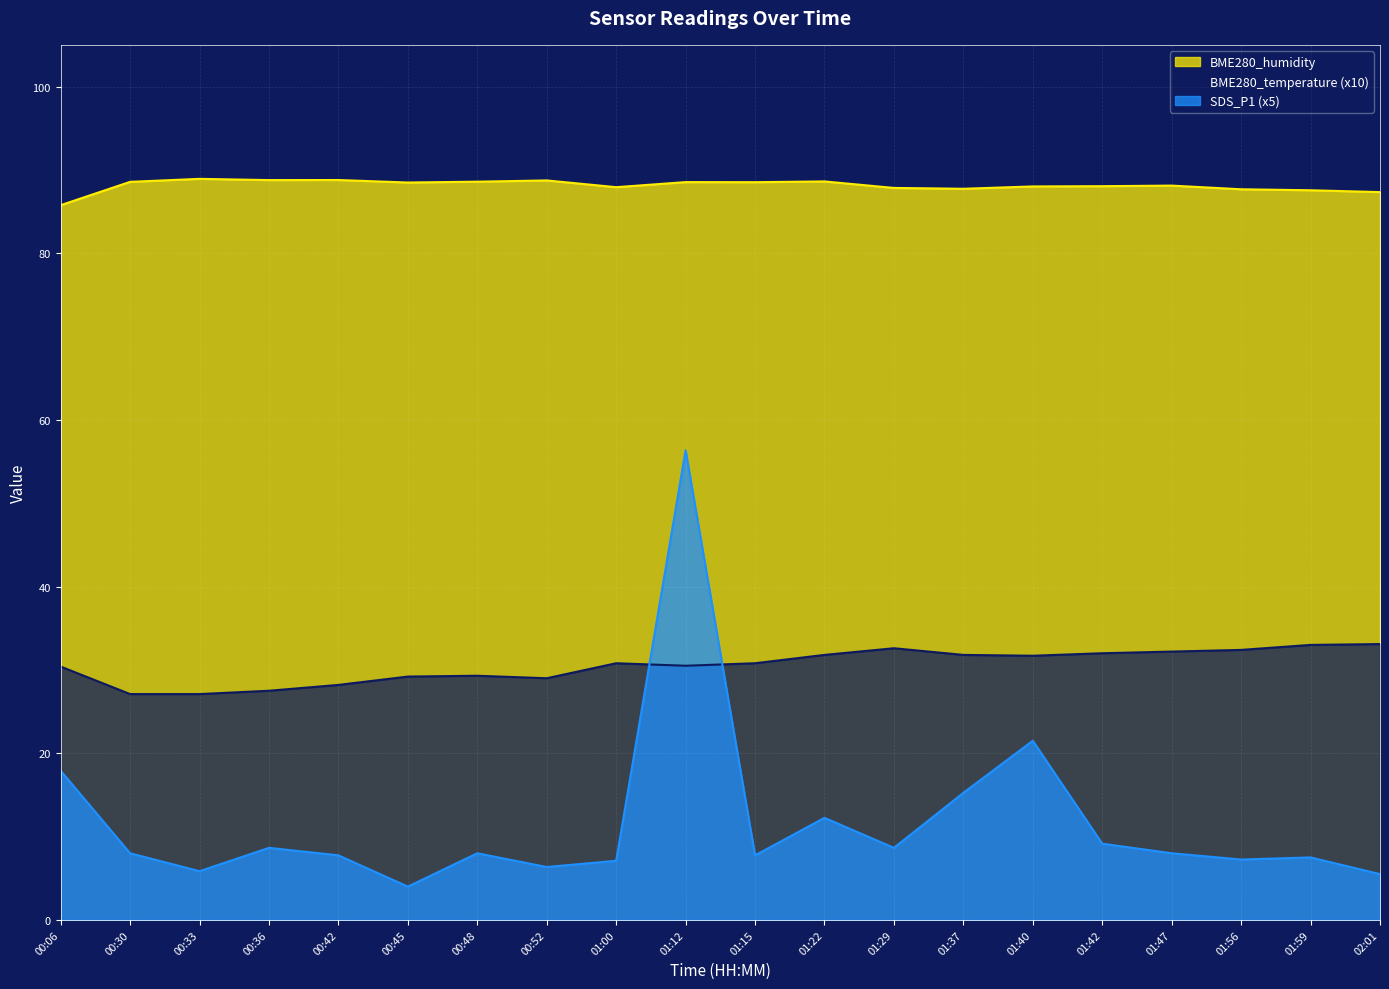

Is it true that BME280_temperature equals 29.3 at 00:48?

True